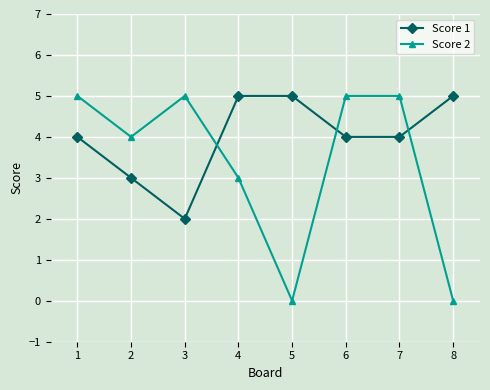

How many times do Score 1 and Score 2 cross each other?

3